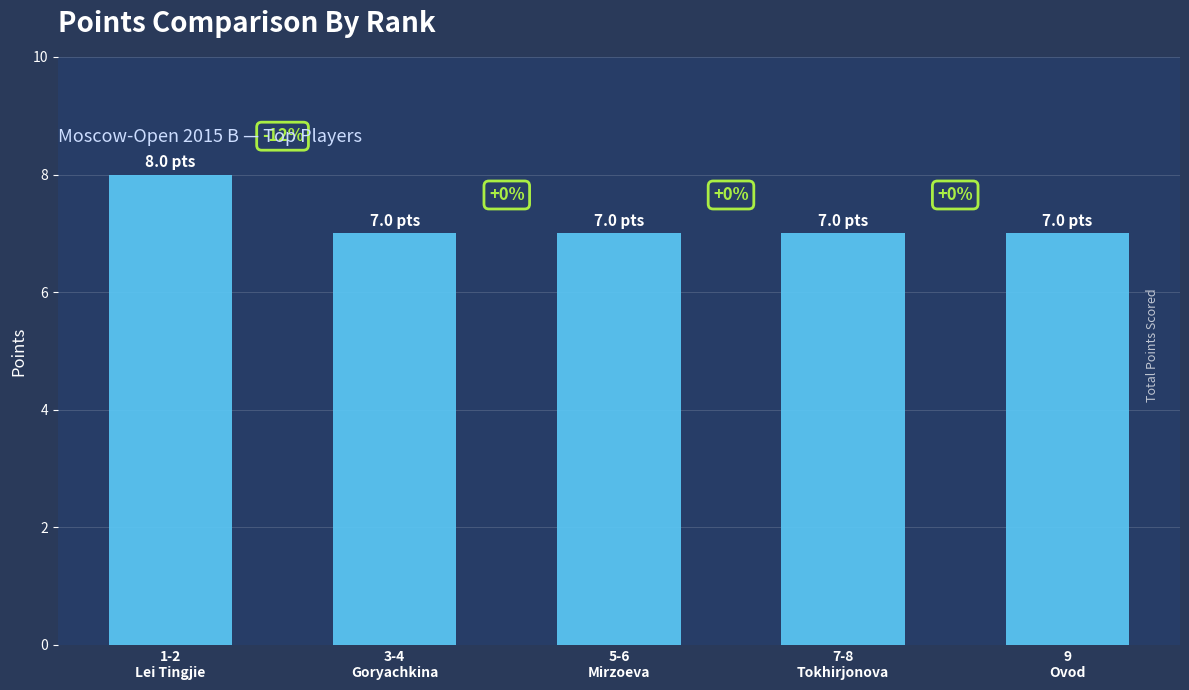

What value does the data have at 5-6
Mirzoeva?

7